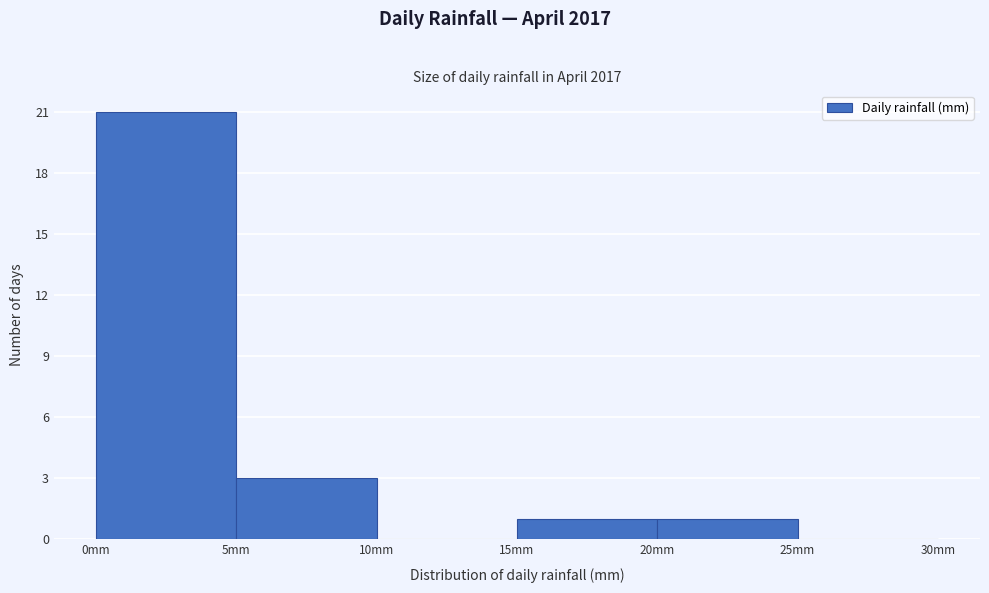

Which range on the x-axis has the tallest bar?

0 to 5